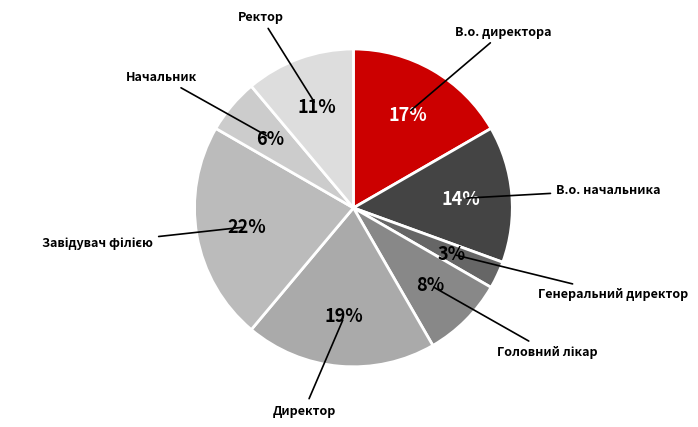

Between В.о. начальника and Начальник, which is larger?

В.о. начальника